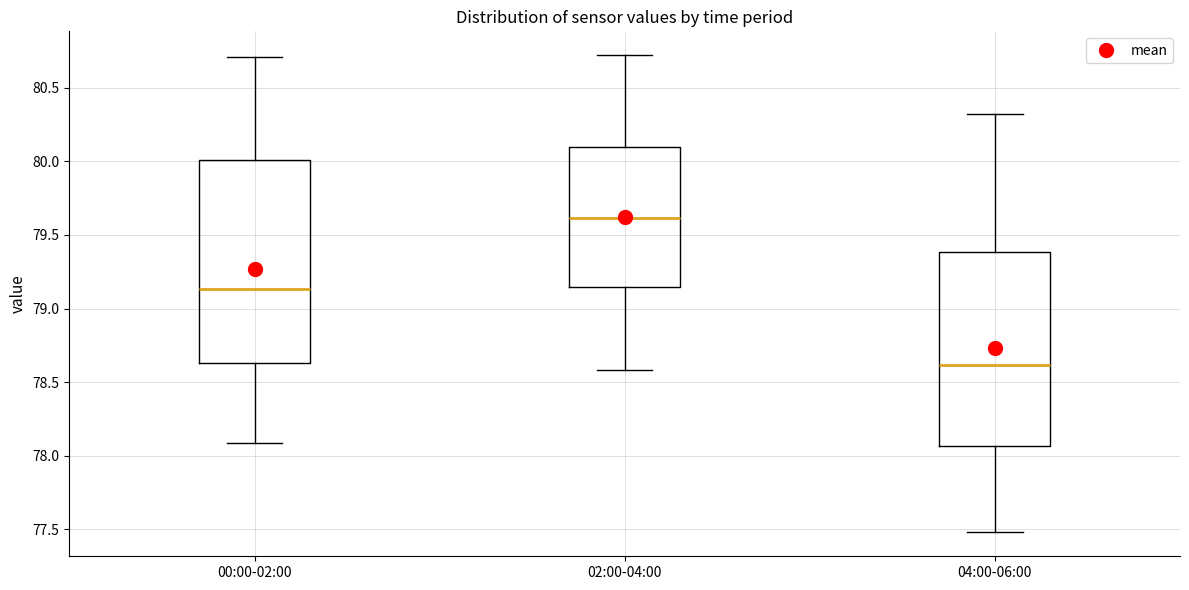

Reading left to right, read every box against the y-axis: the position of its median line, the range the box covers, and the ends of its whiskers. The values are not printed on the chart, so give them approximately, as read against the axis.

00:00-02:00: median 79.15, box 78.65 to 80.00, whiskers 78.10 to 80.70
02:00-04:00: median 79.60, box 79.15 to 80.10, whiskers 78.60 to 80.70
04:00-06:00: median 78.60, box 78.05 to 79.40, whiskers 77.50 to 80.30